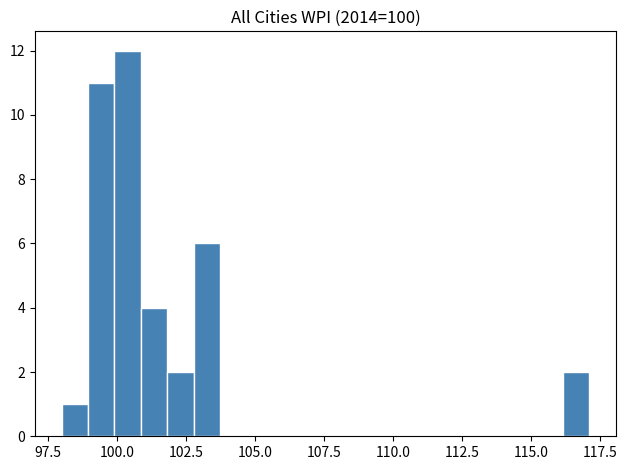

Around what value on the x-axis is the tallest bar? Give the approximate position of its centre, as read against the axis.

100.5